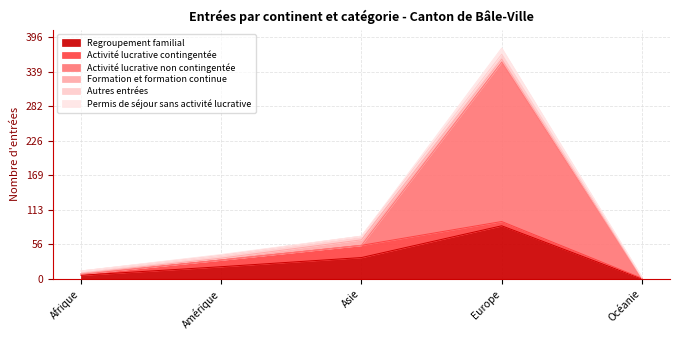

Reading right to left, list all the values displayed in this chart.

Regroupement familial: Océanie=0	Europe=87	Asie=35	Amérique=20	Afrique=6
Activité lucrative contingentée: Océanie=1	Europe=7	Asie=20	Amérique=11	Afrique=2
Activité lucrative non contingentée: Océanie=0	Europe=261	Asie=0	Amérique=0	Afrique=0
Formation et formation continue: Océanie=0	Europe=5	Asie=9	Amérique=3	Afrique=1
Autres entrées: Océanie=1	Europe=8	Asie=6	Amérique=5	Afrique=4
Permis de séjour sans activité lucrative: Océanie=1	Europe=10	Asie=0	Amérique=1	Afrique=0